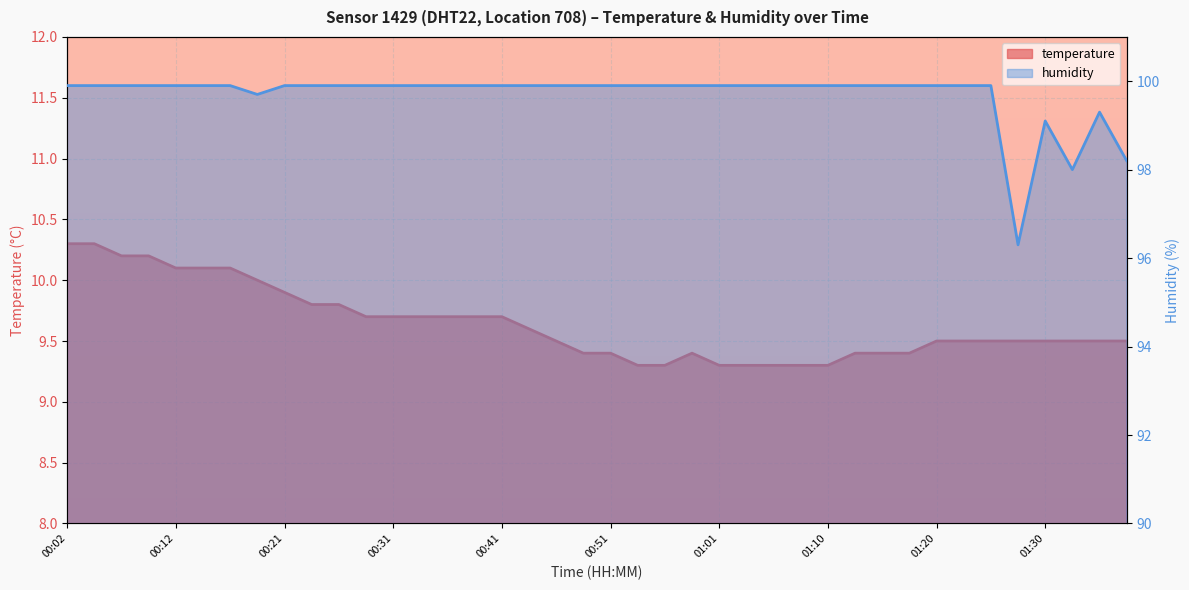

Where is the first local maximum for temperature?

00:58